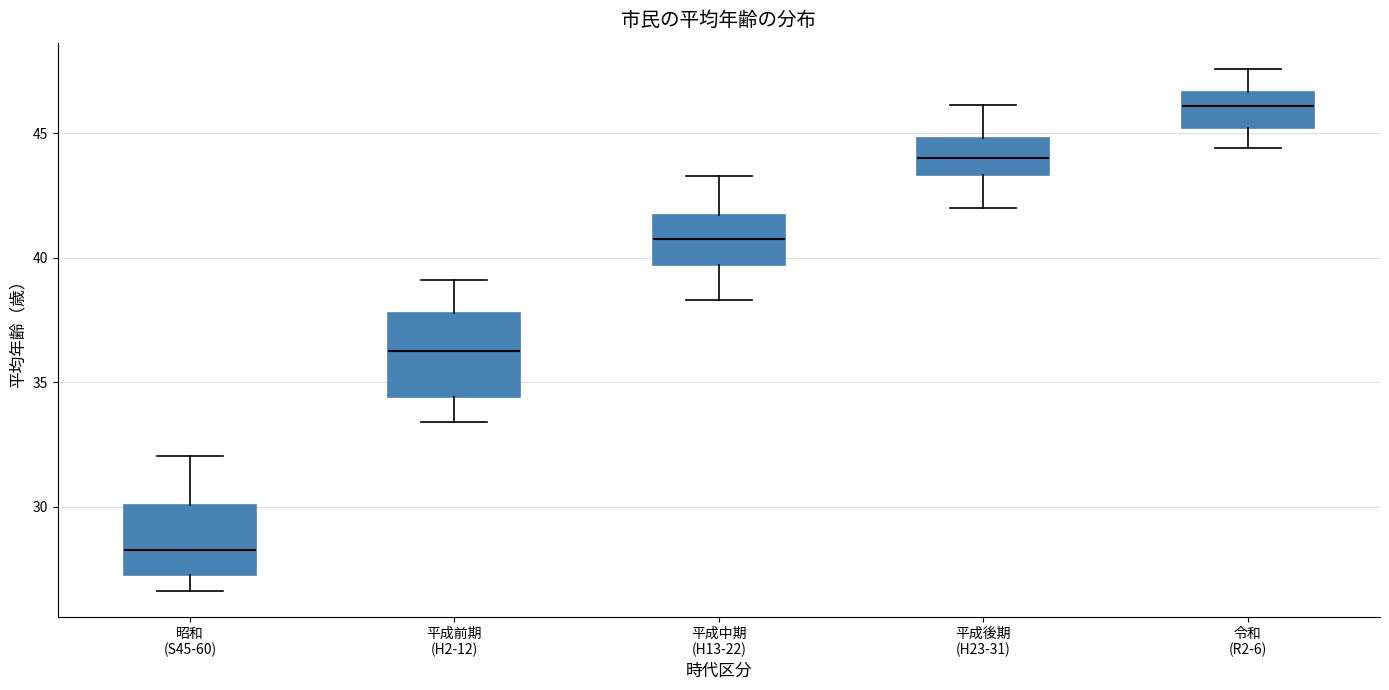

Reading left to right, transcribe this box plot: for each box, give where its median line is, the range the box spans, and where its two whiskers end, as read against the y-axis. The values are not printed on the chart, so give them approximately, as read against the axis.

昭和 (S45-60): median 28.5, box 27.5 to 30.0, whiskers 26.5 to 32.0
平成前期 (H2-12): median 36.0, box 34.5 to 38.0, whiskers 33.5 to 39.0
平成中期 (H13-22): median 41.0, box 39.5 to 41.5, whiskers 38.5 to 43.5
平成後期 (H23-31): median 44.0, box 43.5 to 45.0, whiskers 42.0 to 46.0
令和 (R2-6): median 46.0, box 45.0 to 46.5, whiskers 44.5 to 47.5